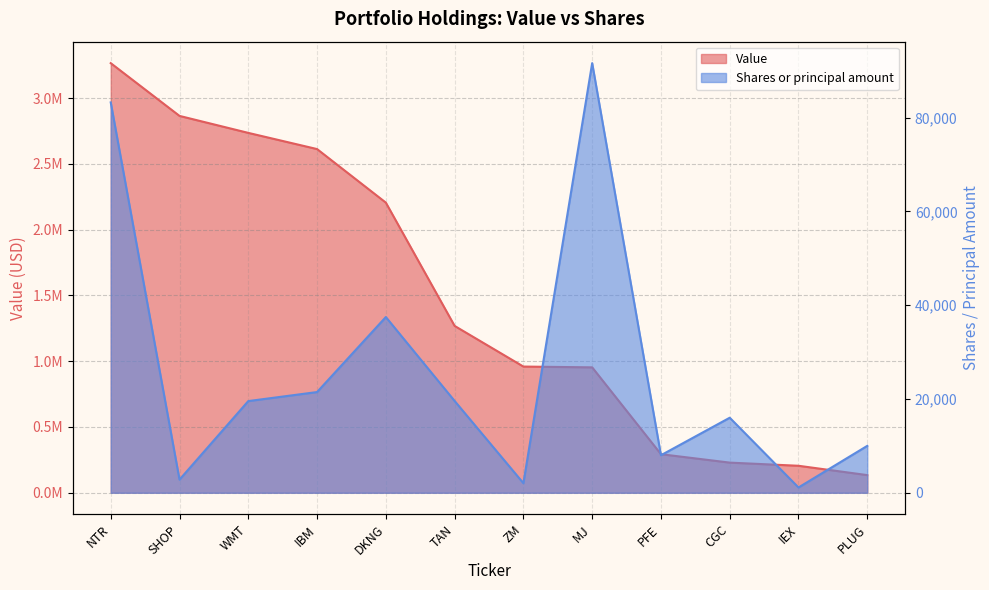

Which has a higher value, CGC or IEX?

CGC